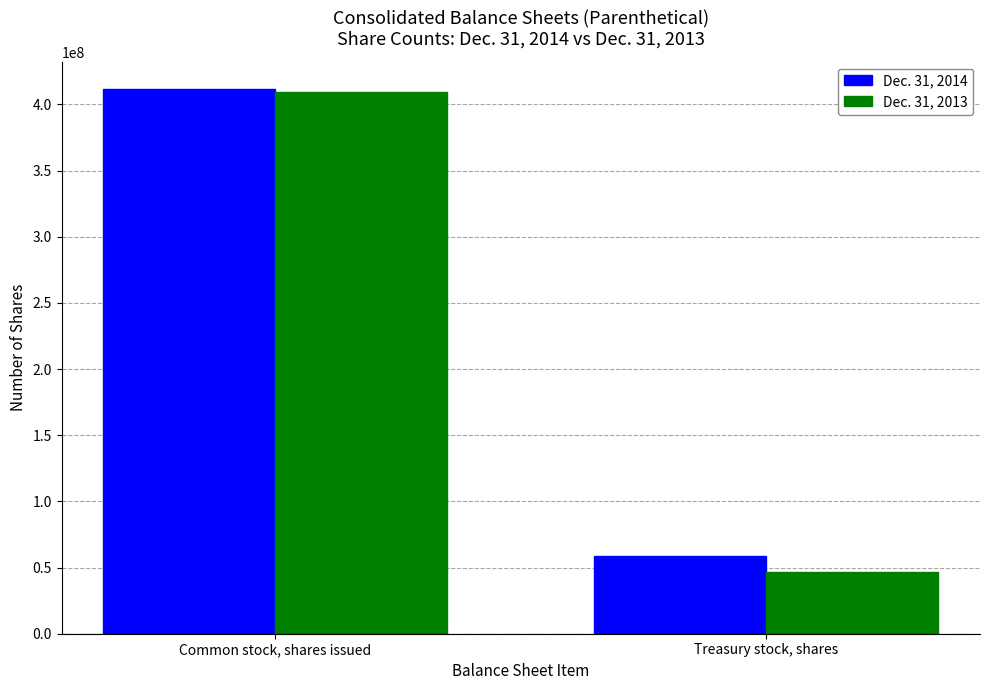

Is the value of Dec. 31, 2013 at Treasury stock, shares greater than the value of Dec. 31, 2014 at Common stock, shares issued?

No